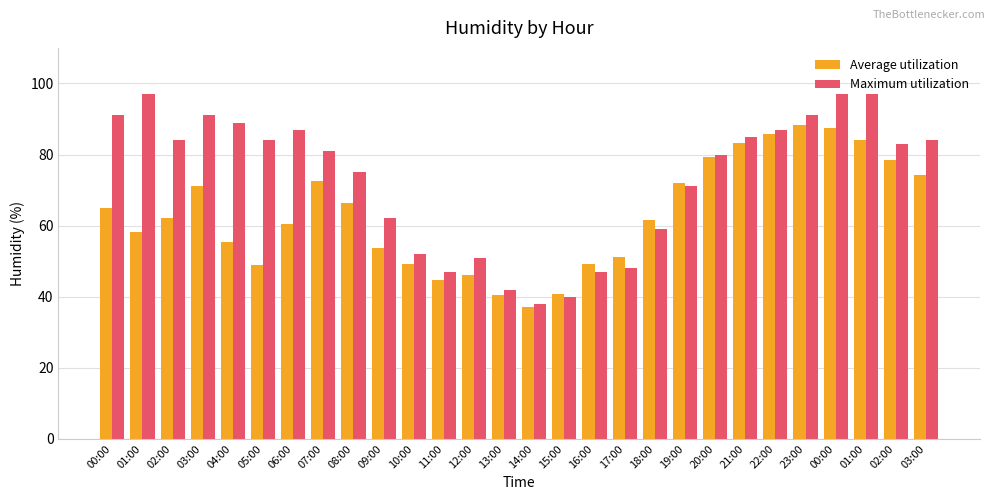

Count the number of data series in this chart.

2